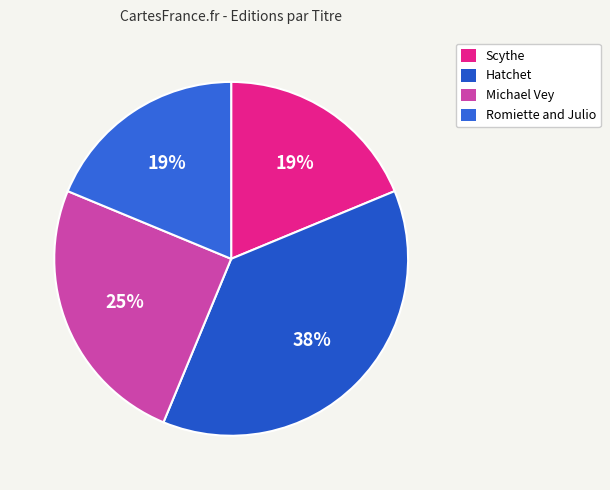

Count the number of slices in the pie.

4